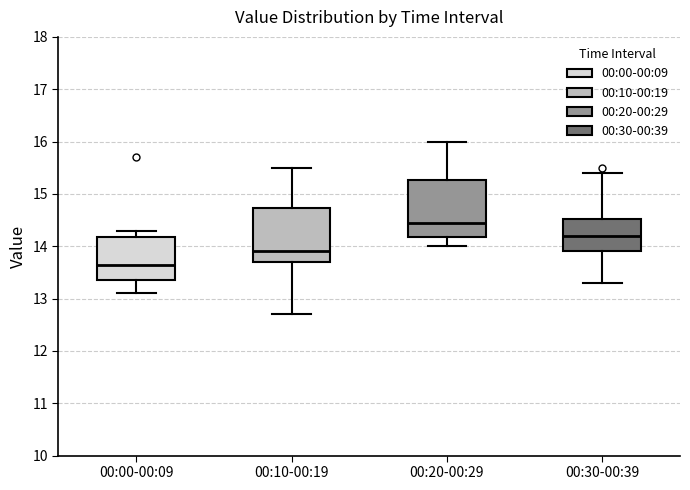

Reading left to right, read every box against the y-axis: the position of its median line, the range the box covers, and the ends of its whiskers. The values are not printed on the chart, so give them approximately, as read against the axis.

00:00-00:09: median 13.7, box 13.4 to 14.2, whiskers 13.1 to 14.3
00:10-00:19: median 13.9, box 13.7 to 14.7, whiskers 12.7 to 15.5
00:20-00:29: median 14.5, box 14.2 to 15.3, whiskers 14.0 to 16.0
00:30-00:39: median 14.2, box 13.9 to 14.5, whiskers 13.3 to 15.4